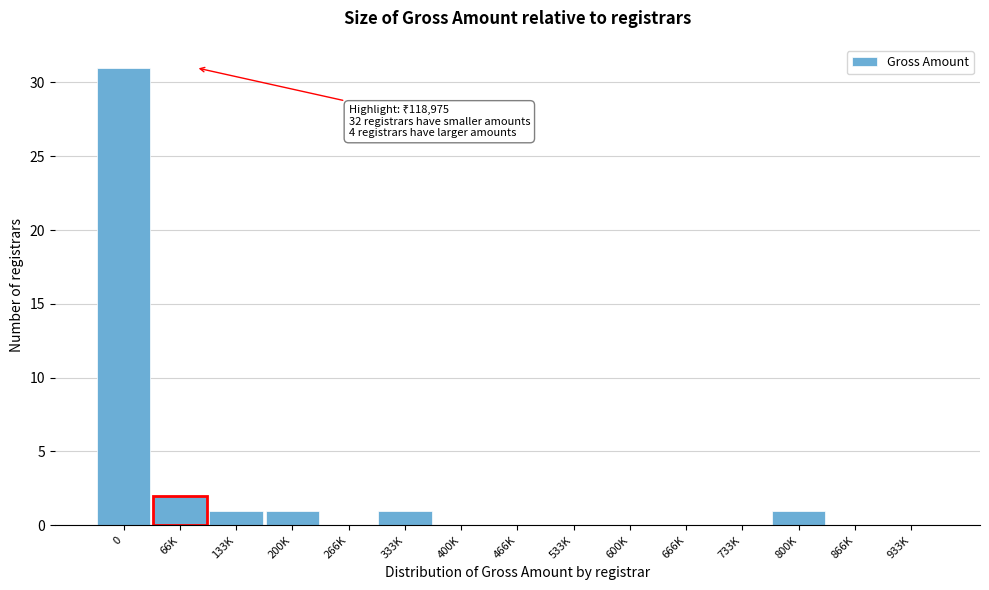

Reading left to right, what are all the values shown in this chart?

0=31	66K=2	133K=1	200K=1	266K=0	333K=1	400K=0	466K=0	533K=0	600K=0	666K=0	733K=0	800K=1	866K=0	933K=0